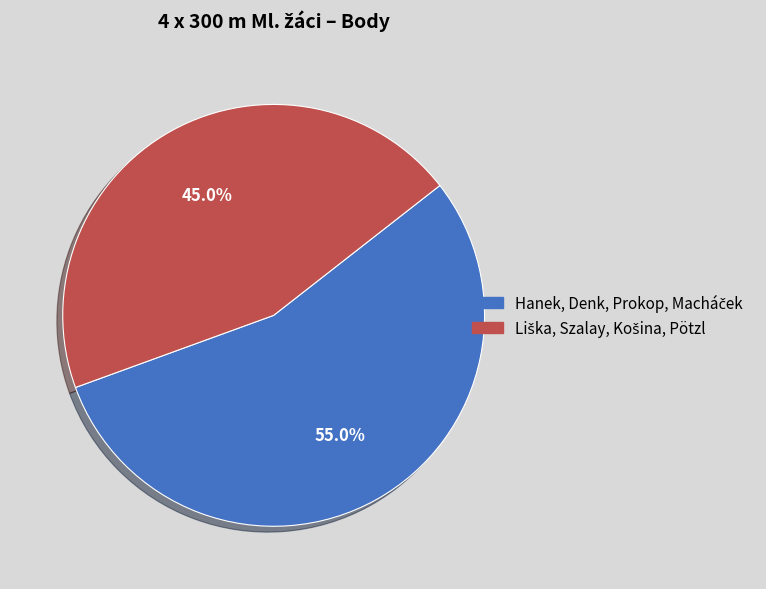

Is there a majority slice in this chart?

Yes